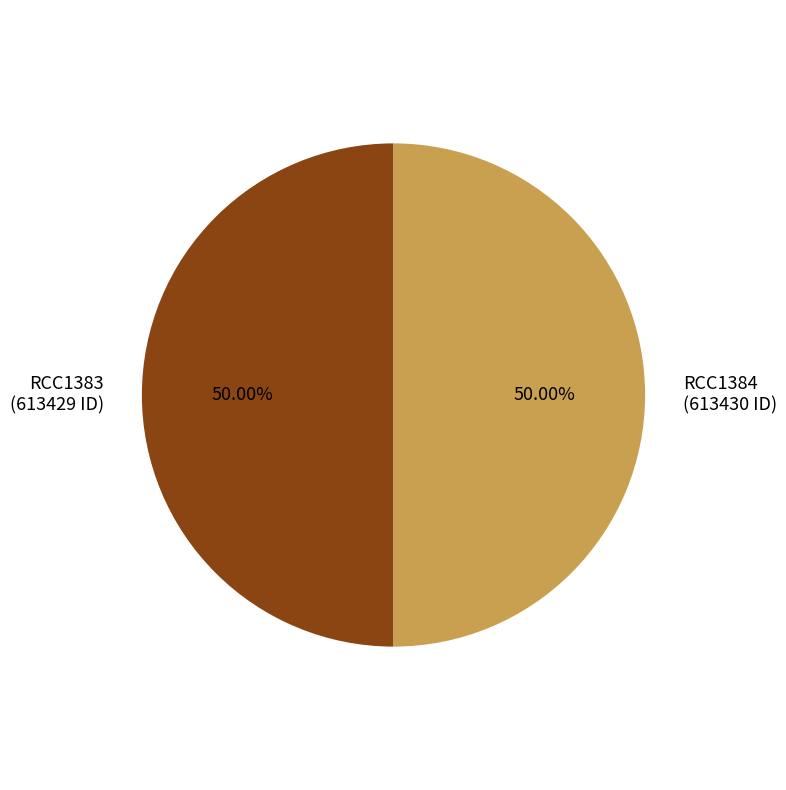

Approximately how many times larger is the value at RCC1383 (613429 ID) compared to RCC1384 (613430 ID)?

1.0